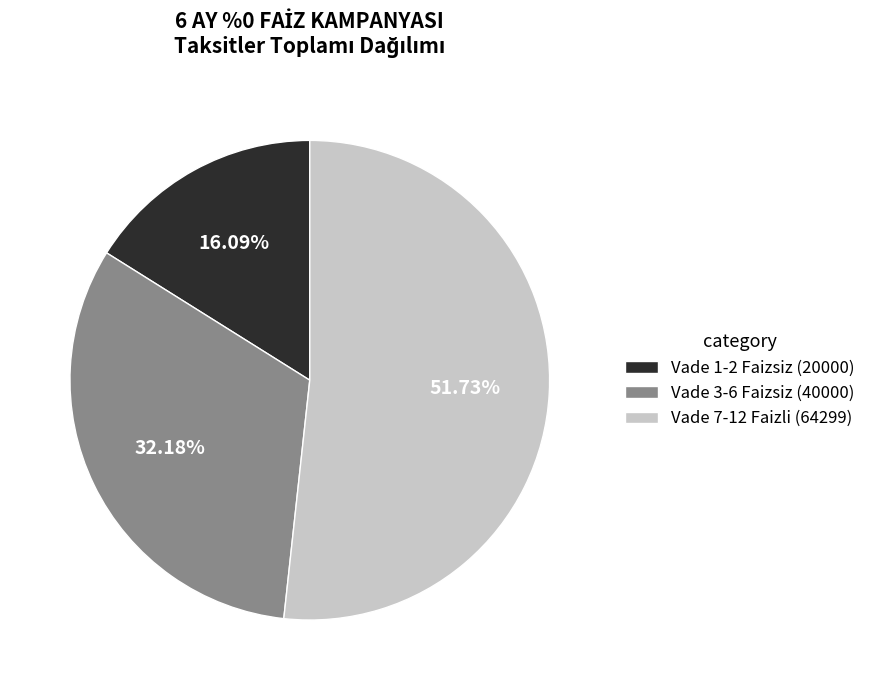

Which category has the biggest portion of the pie?

Vade 7-12 Faizli (64299)